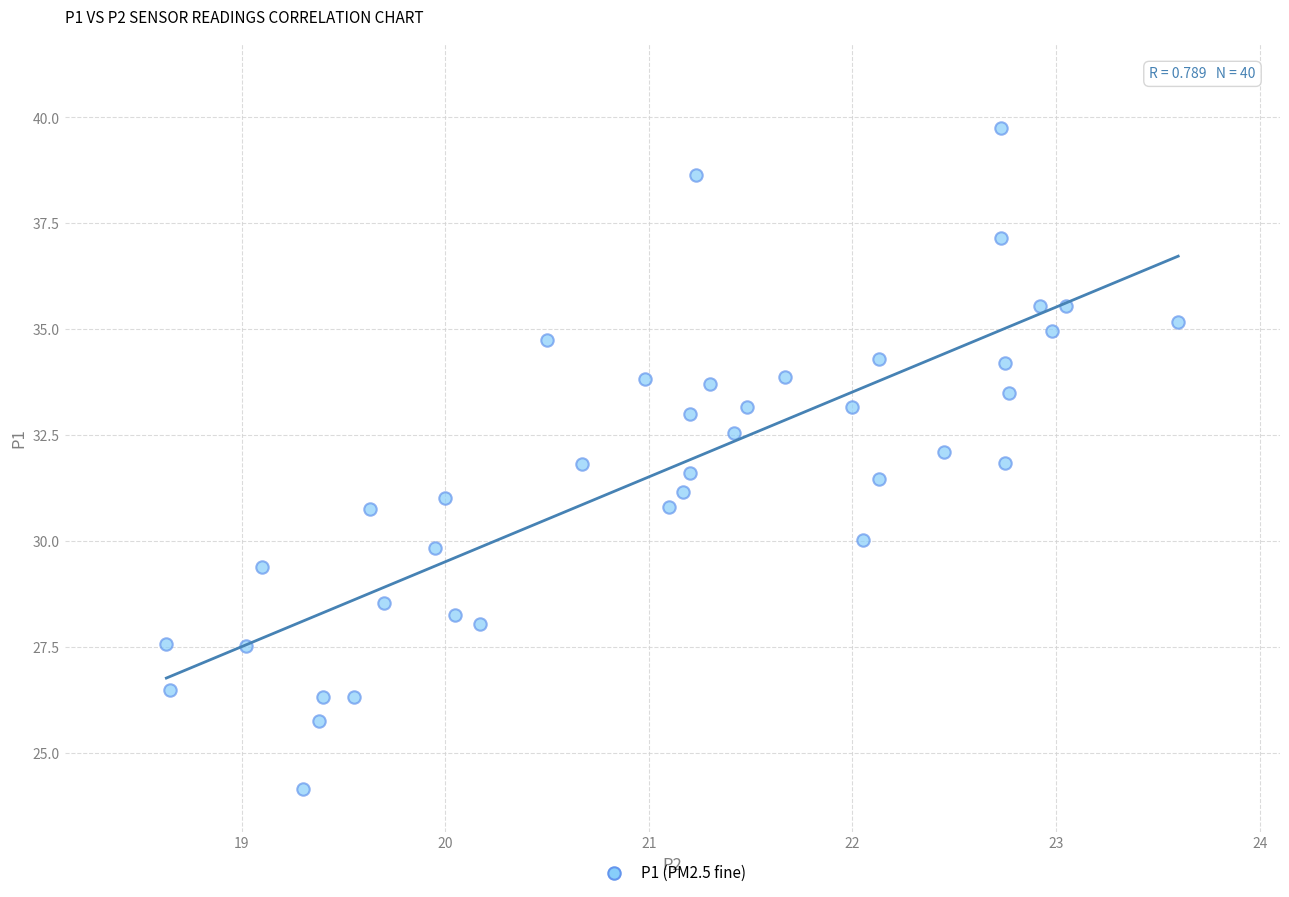

What is the range of X values (max minus min)?

5.0